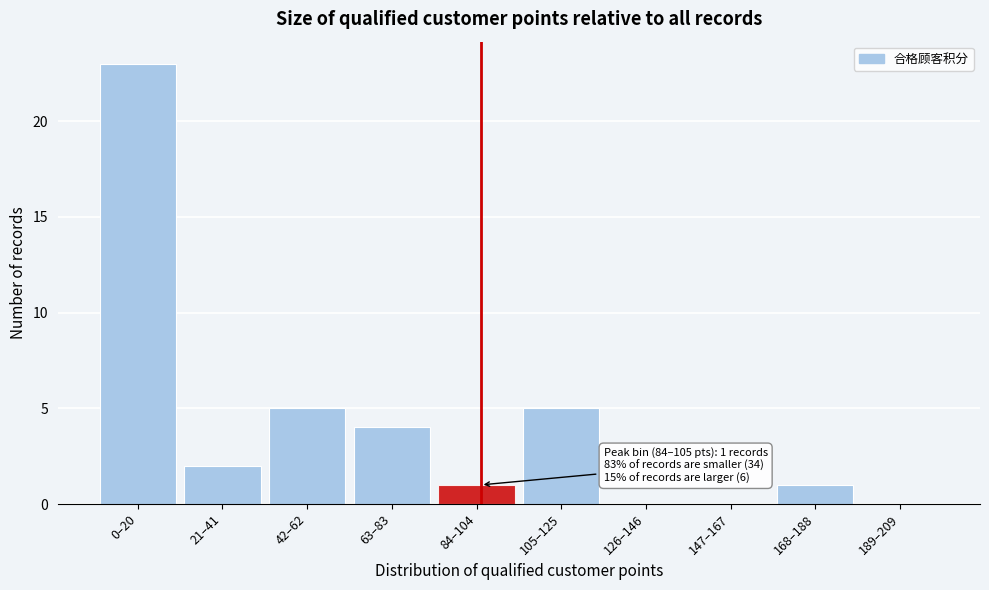

Reading left to right, list all the values displayed in this chart.

0–20=23	21–41=2	42–62=5	63–83=4	84–104=1	105–125=5	126–146=0	147–167=0	168–188=1	189–209=0